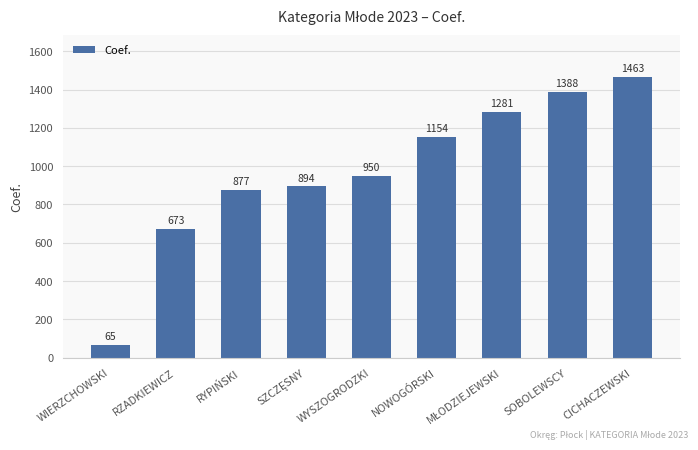

What is the change in value from RYPIŃSKI to SOBOLEWSCY?

+511.0